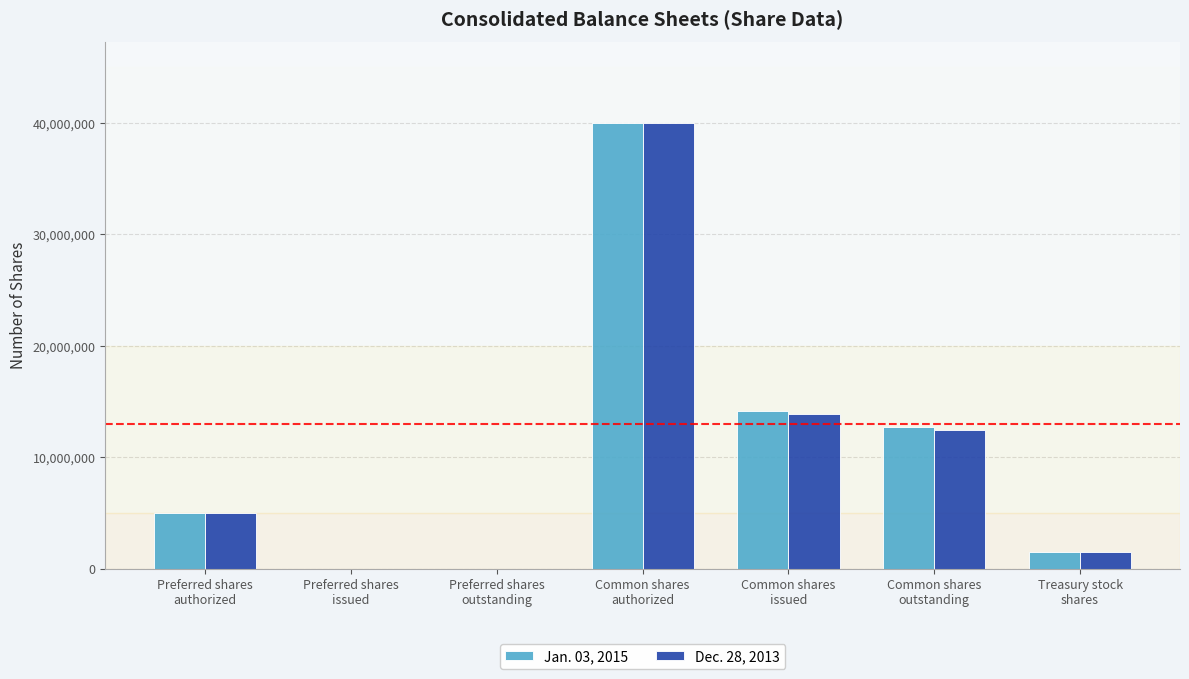

Reading right to left, list all the values displayed in this chart.

Jan. 03, 2015: 1476780	12671887	14148667	40000000	0	0	5000000
Dec. 28, 2013: 1473306	12418959	13892265	40000000	0	0	5000000